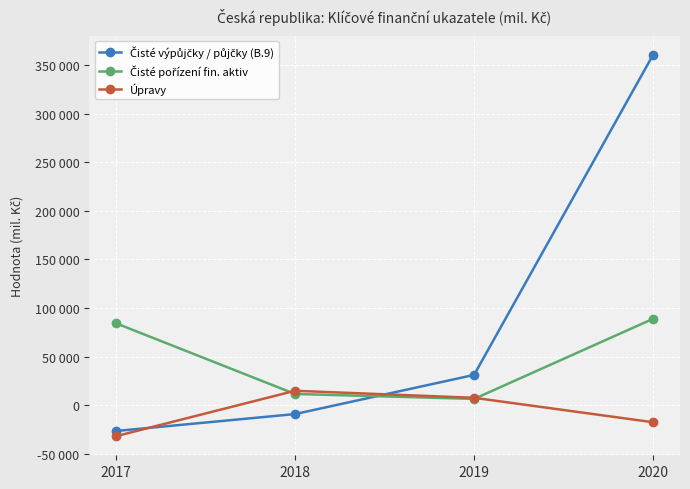

Is this an area chart (filled region under the line)?

No